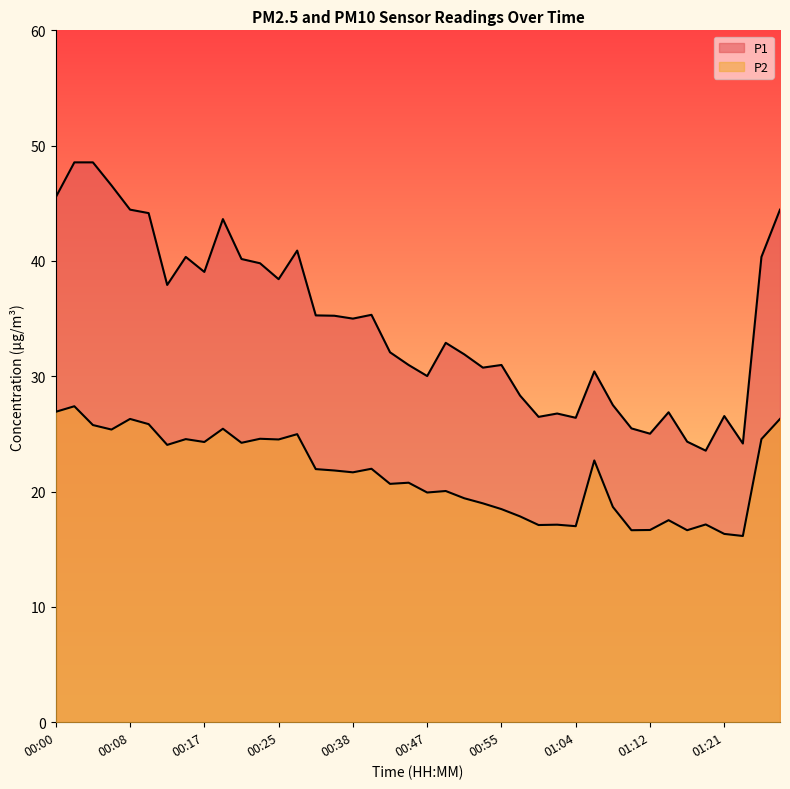

At which category is the sum across all series the highest?

00:02